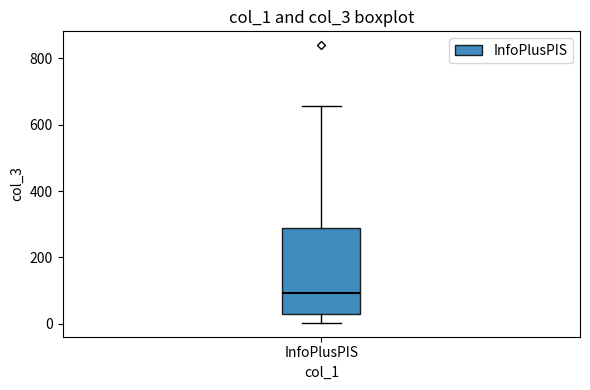

Read this box plot against the y-axis: the position of the median line, the range covered by the box, and the ends of both whiskers. The values are not printed on the chart, so give them approximately, as read against the axis.

median 100, box 20 to 280, whiskers 0 to 660